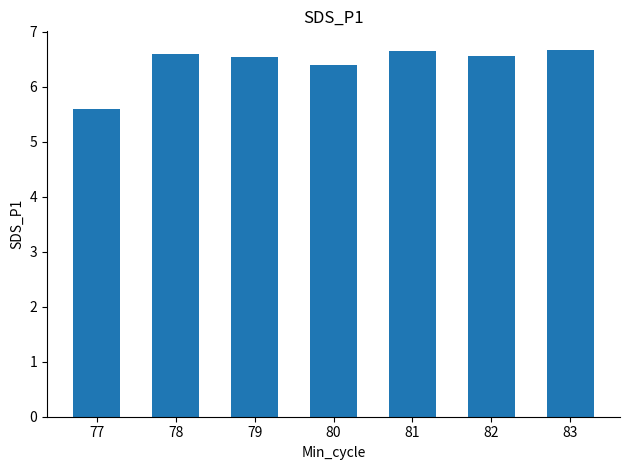

What is the greatest value displayed?

6.7